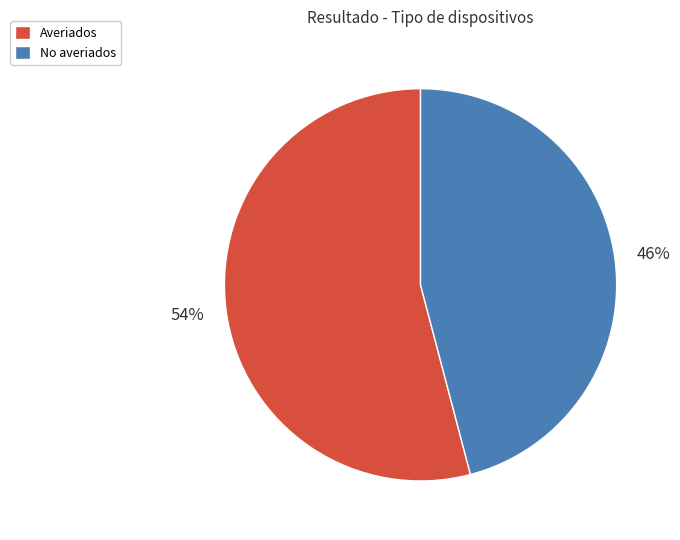

Is the sum of No averiados and Averiados greater than half?

Yes